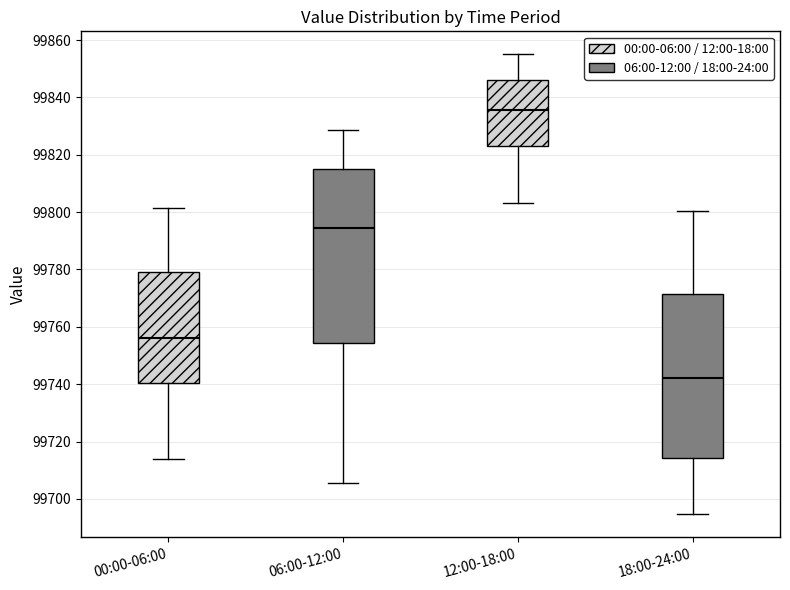

Reading left to right, transcribe this box plot: for each box, give where its median line is, the range the box spans, and where its two whiskers end, as read against the y-axis. The values are not printed on the chart, so give them approximately, as read against the axis.

00:00-06:00: median 99756, box 99740 to 99780, whiskers 99714 to 99802
06:00-12:00: median 99794, box 99754 to 99814, whiskers 99706 to 99828
12:00-18:00: median 99836, box 99822 to 99846, whiskers 99804 to 99856
18:00-24:00: median 99742, box 99714 to 99772, whiskers 99694 to 99800